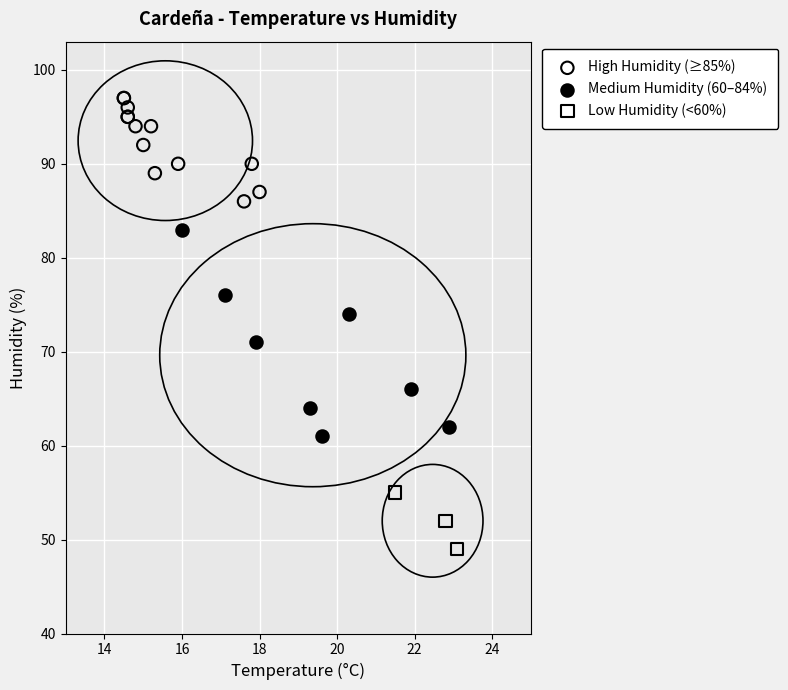

Which series contains the highest Y value?

High Humidity (≥85%)